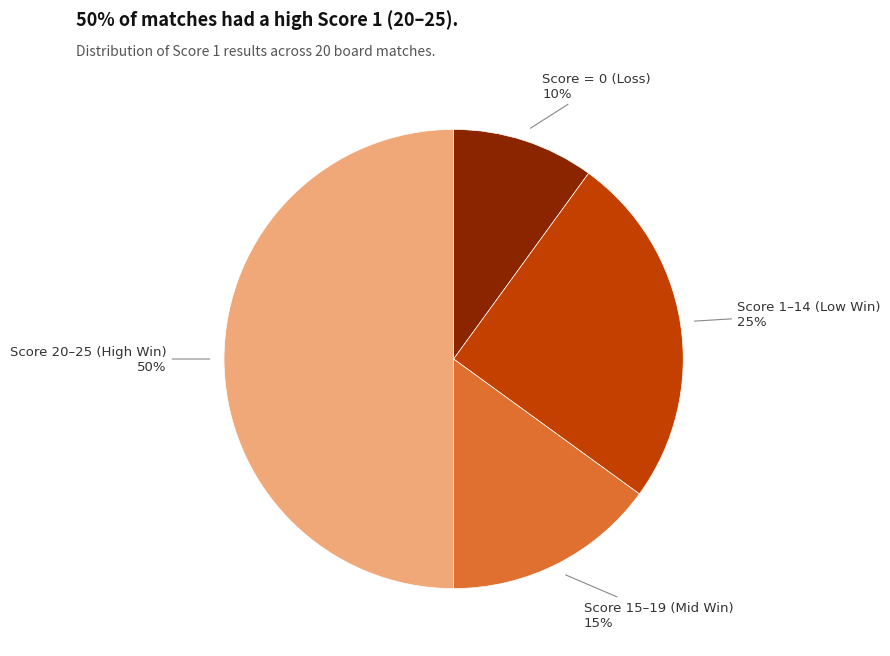

Which category has the smallest portion of the pie?

Score = 0 (Loss)